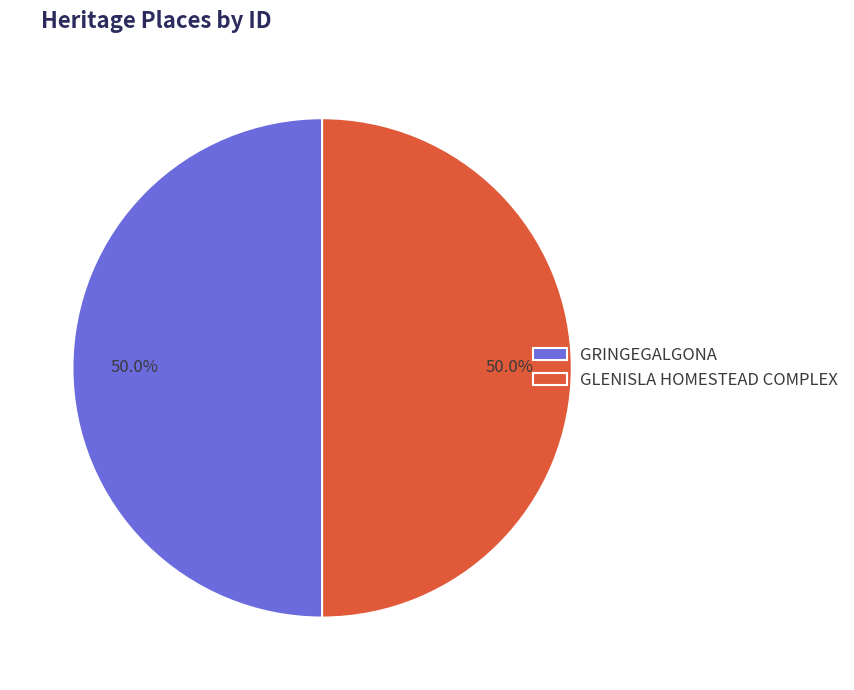

Count the number of slices in the pie.

2